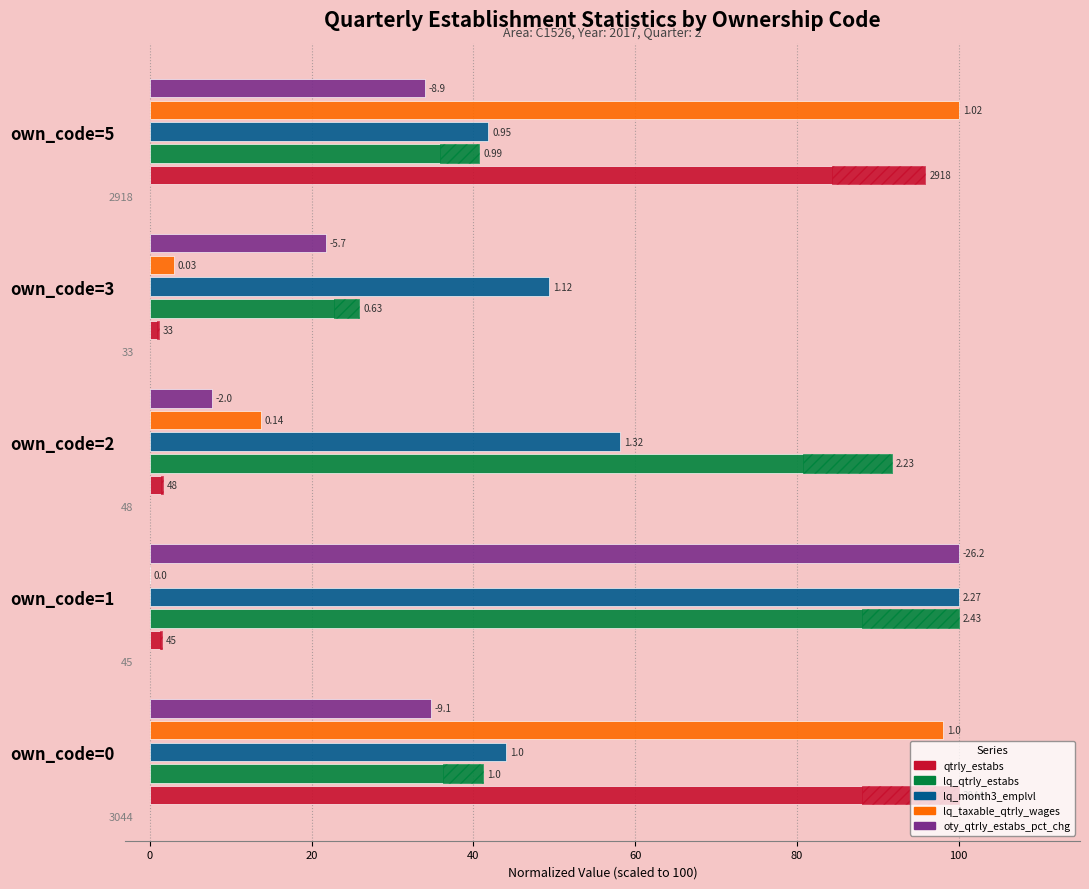

What is the difference between the second highest and second lowest values in the lq_month3_emplvl series?

14.1